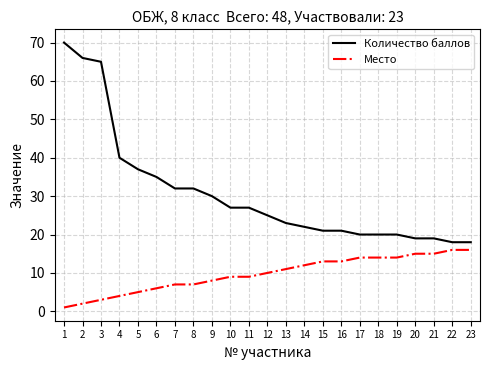

Rank the series by their average value, from highest to lowest.

Количество баллов, Место